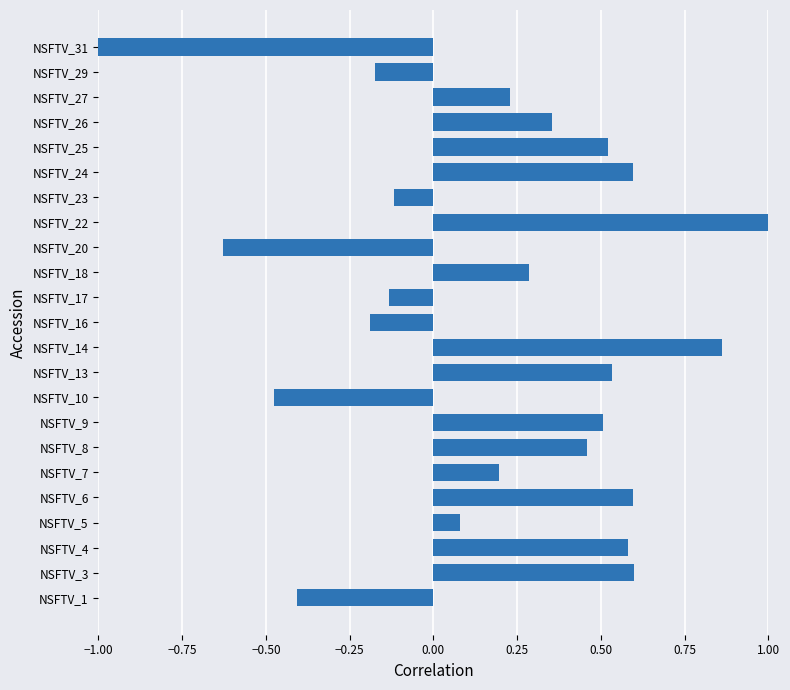

At which category does the chart reach its peak across all series?

NSFTV_22